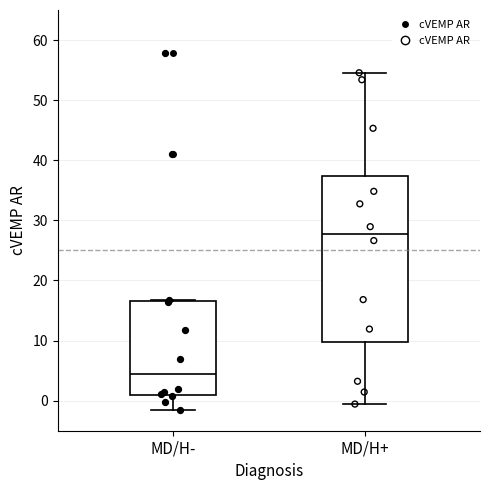

Which box is the tallest, from its lower edge to its upper edge?

MD/H+